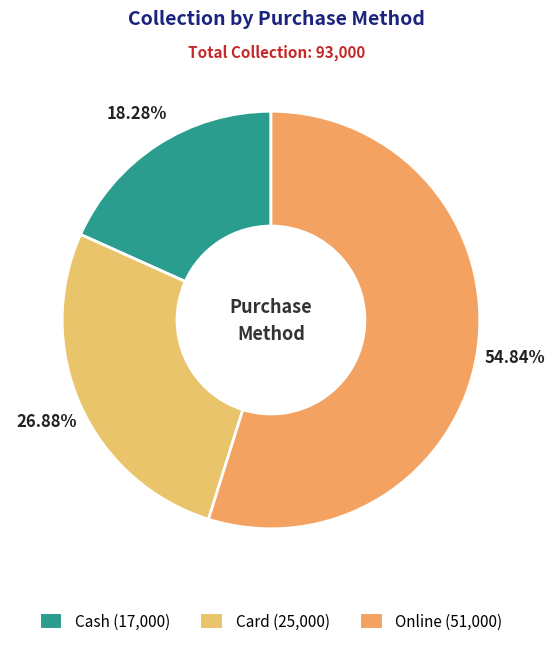

Rank the categories by value from lowest to highest.

Cash, Card, Online